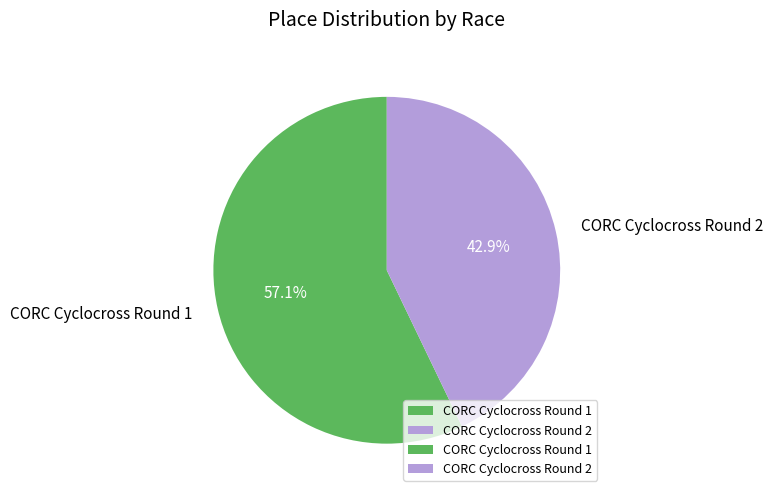

Between CORC Cyclocross Round 1 and CORC Cyclocross Round 2, which is larger?

CORC Cyclocross Round 1